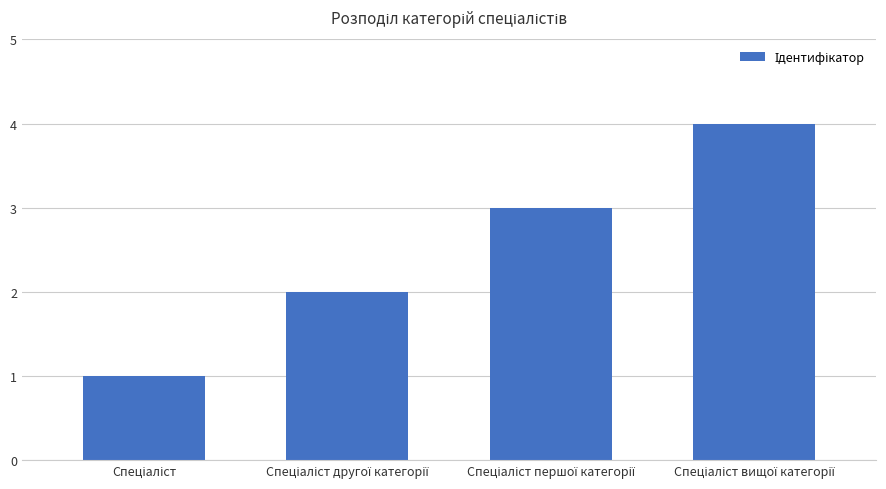

What is the maximum value shown in the chart?

4